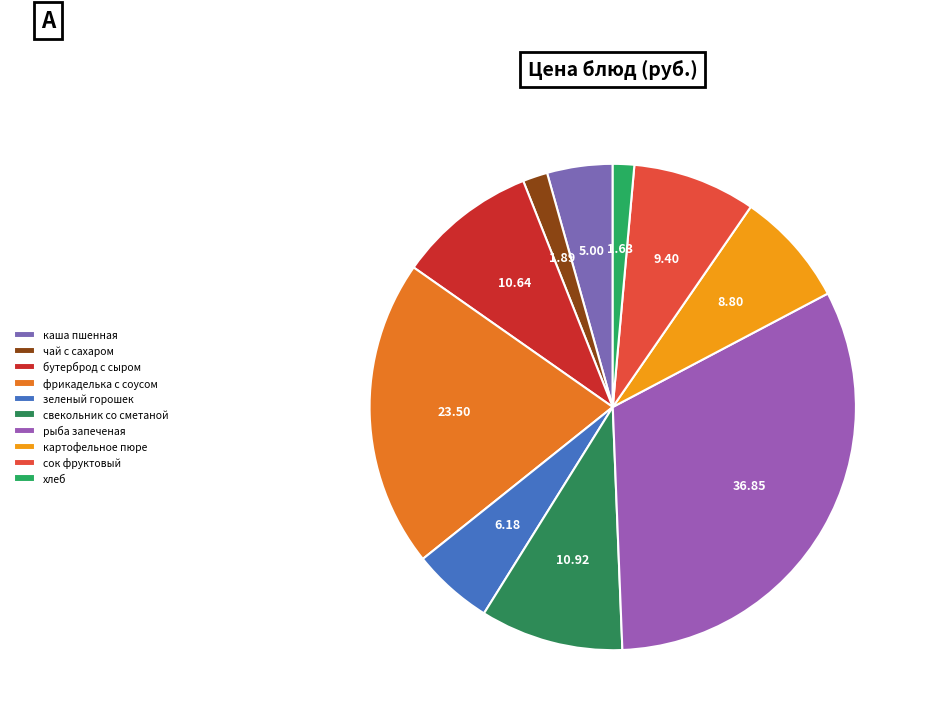

What is the change in value from каша пшенная to хлеб?

-3.4